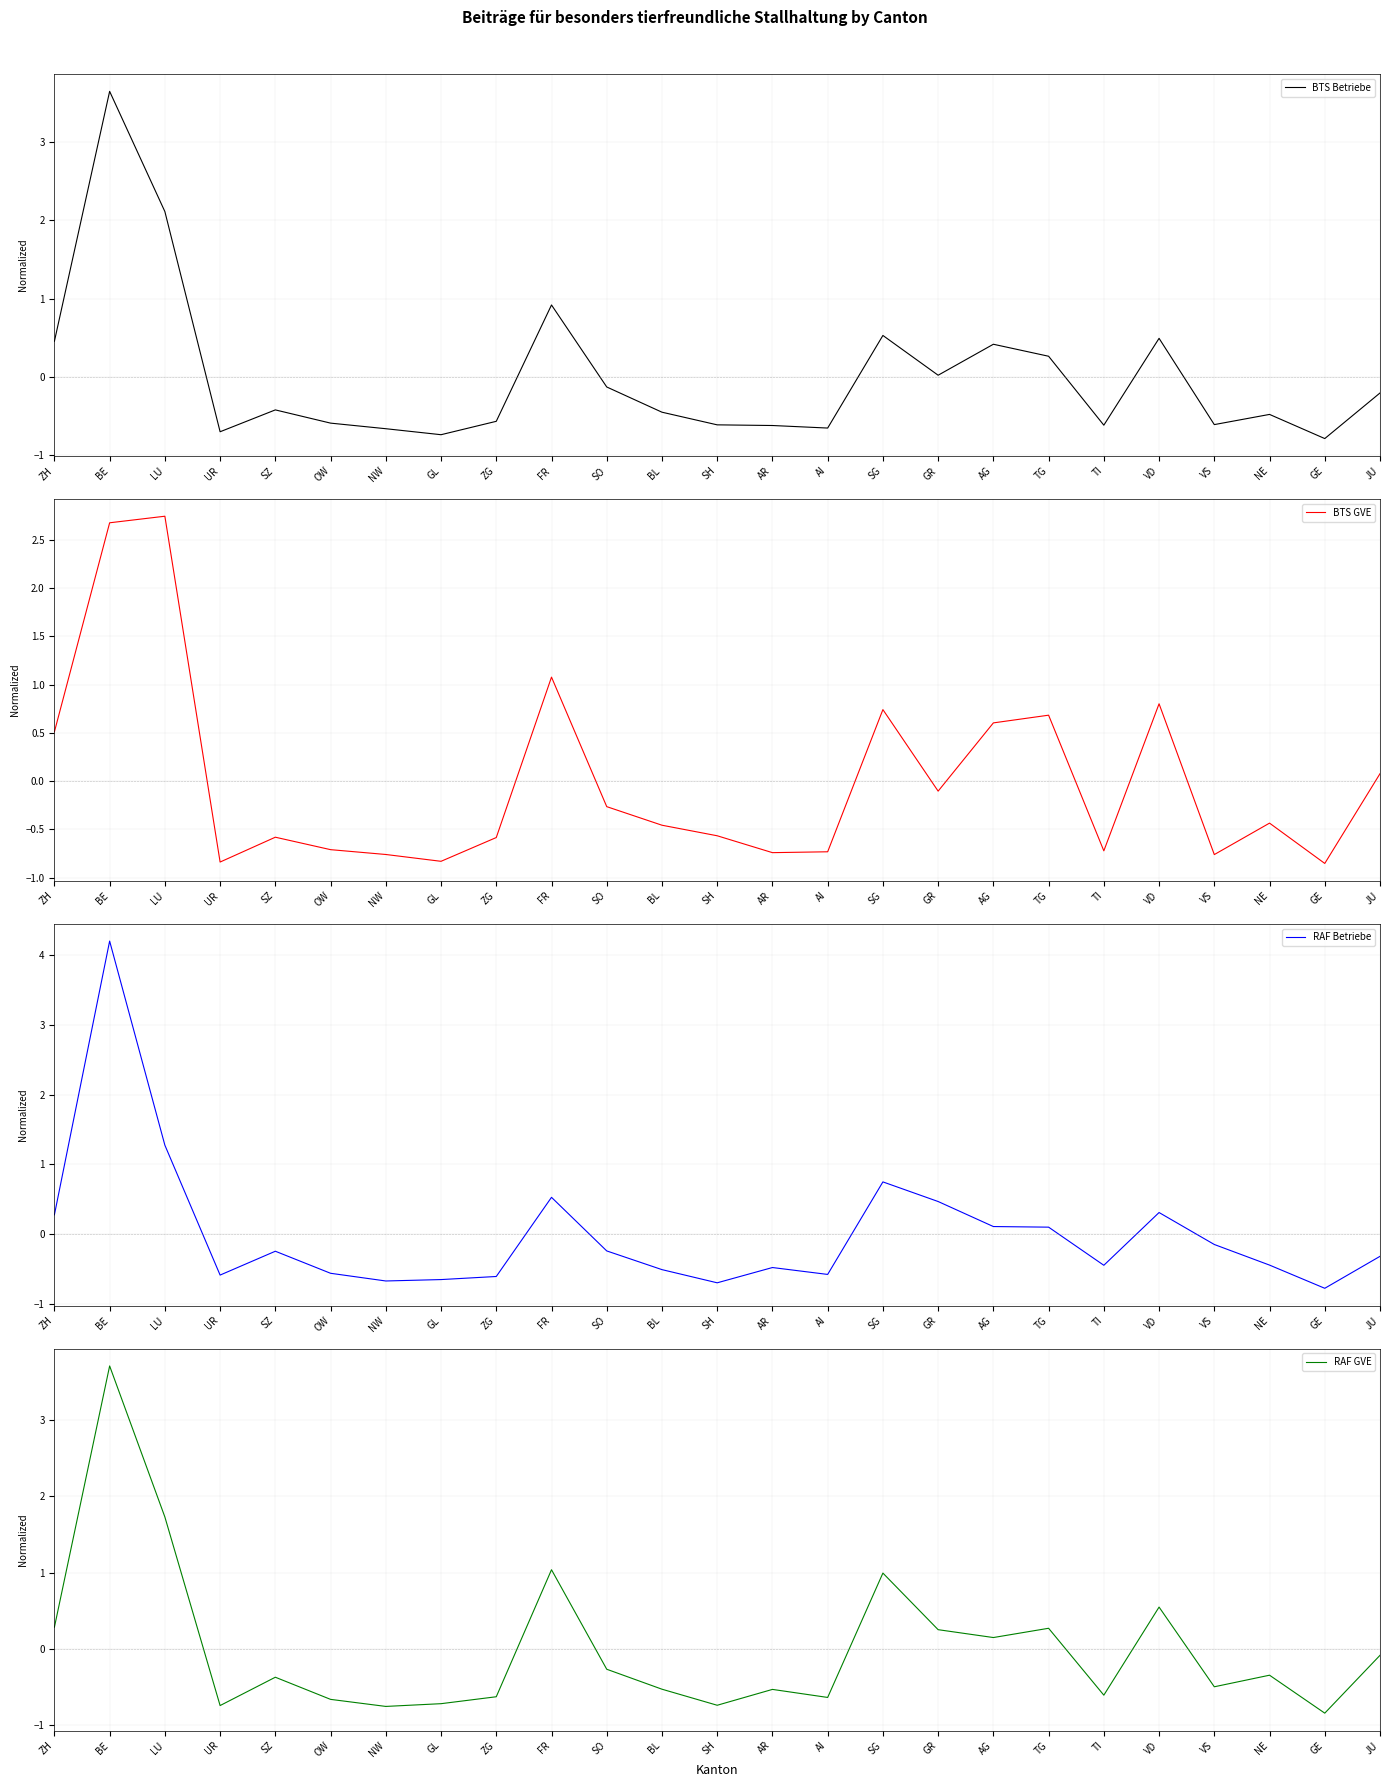

What is the approximate value of BTS Betriebe at GL?

-0.7